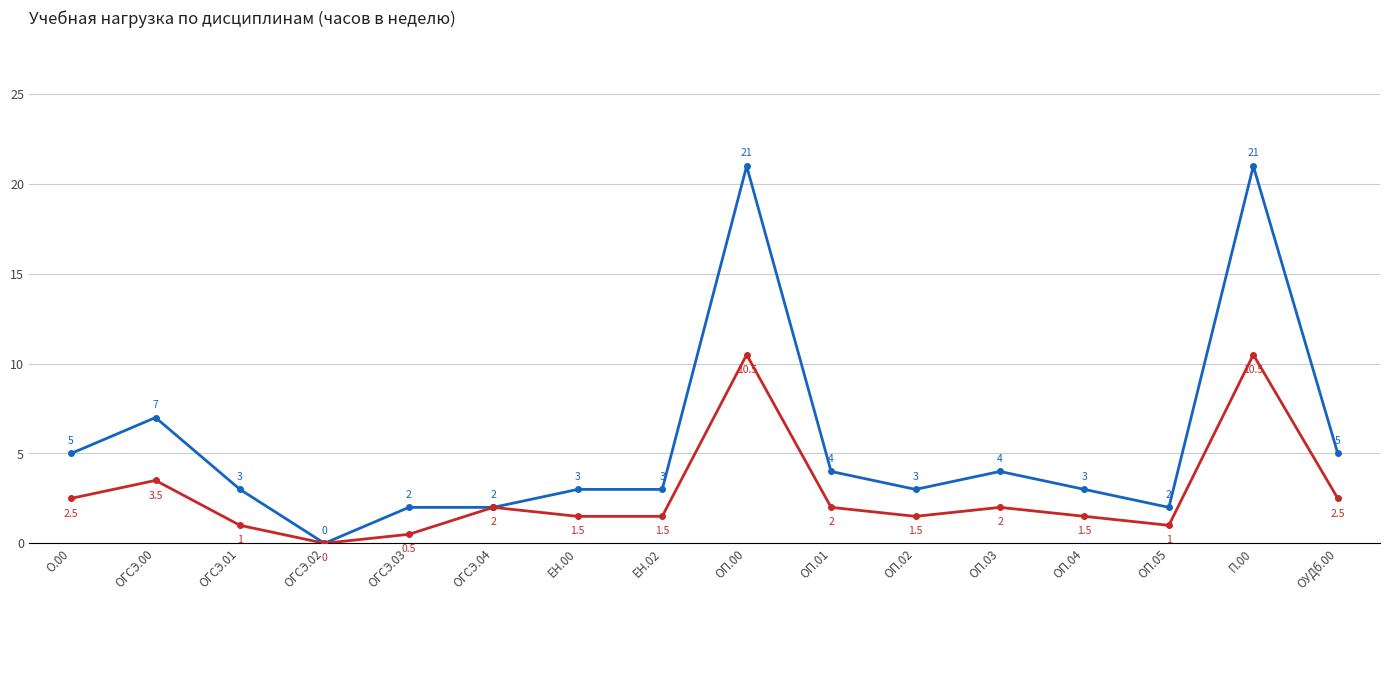

How many categories are shown in the chart?

16